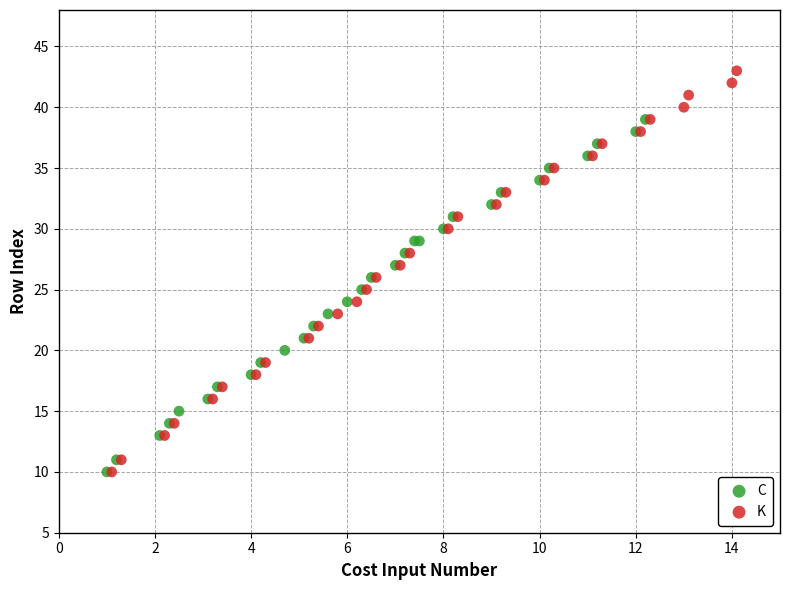

Which series contains the highest Y value?

K